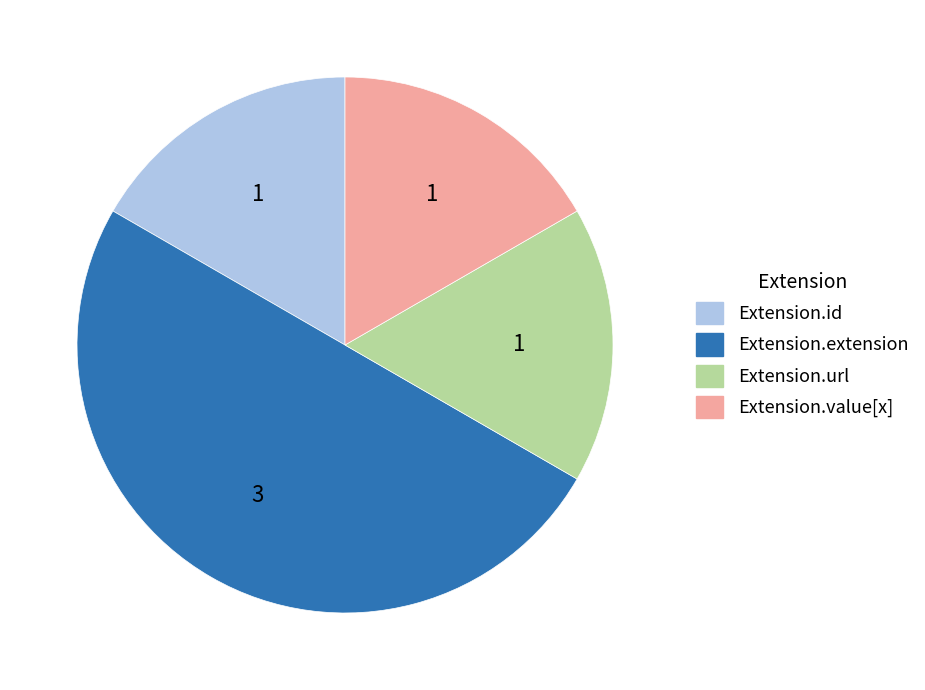

What is the ratio of the value at Extension.id to the value at Extension.url?

1.0